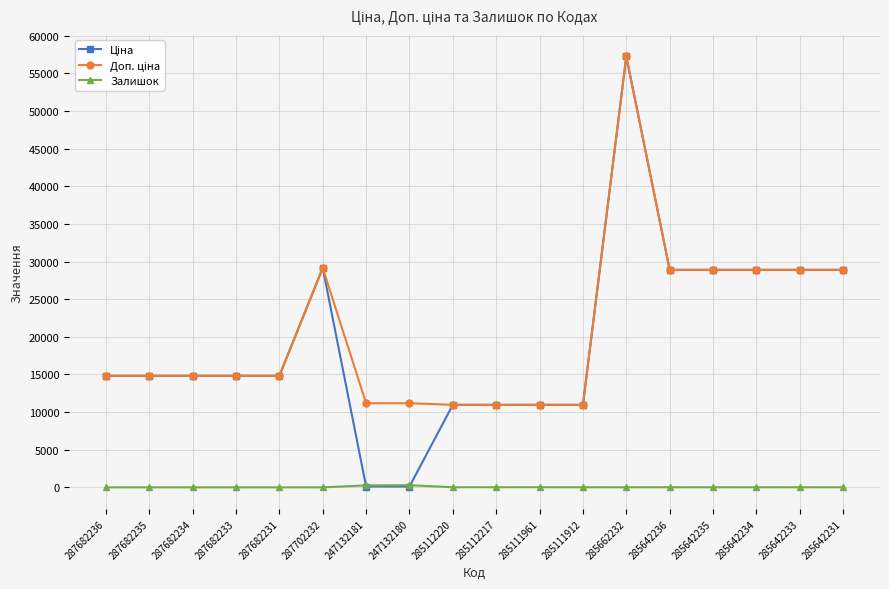

What is the greatest value displayed?

57258.0